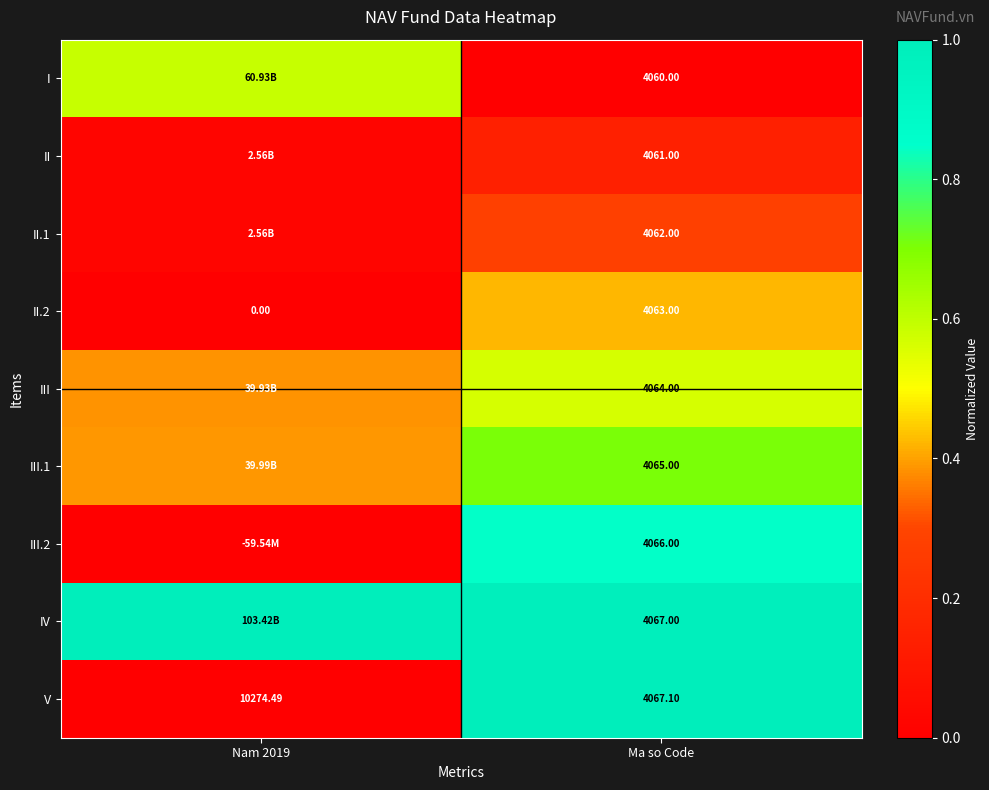

True or false: II.1 has a value of 0.2 at Ma so Code.

False